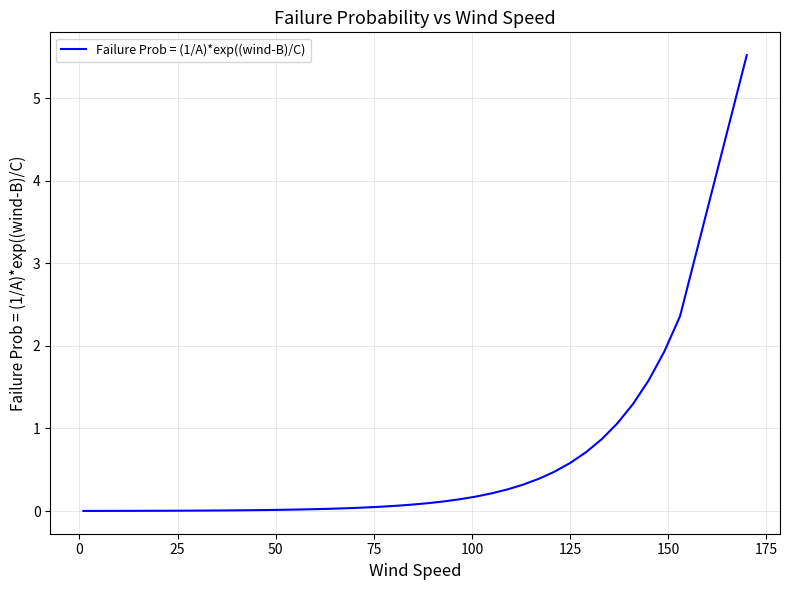

What is the difference between the maximum and minimum values?

5.5